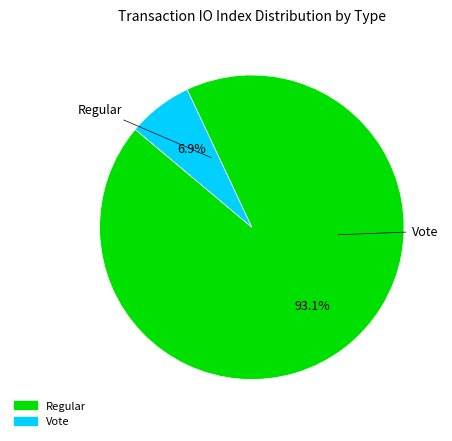

Which has a higher value, Vote or Regular?

Regular